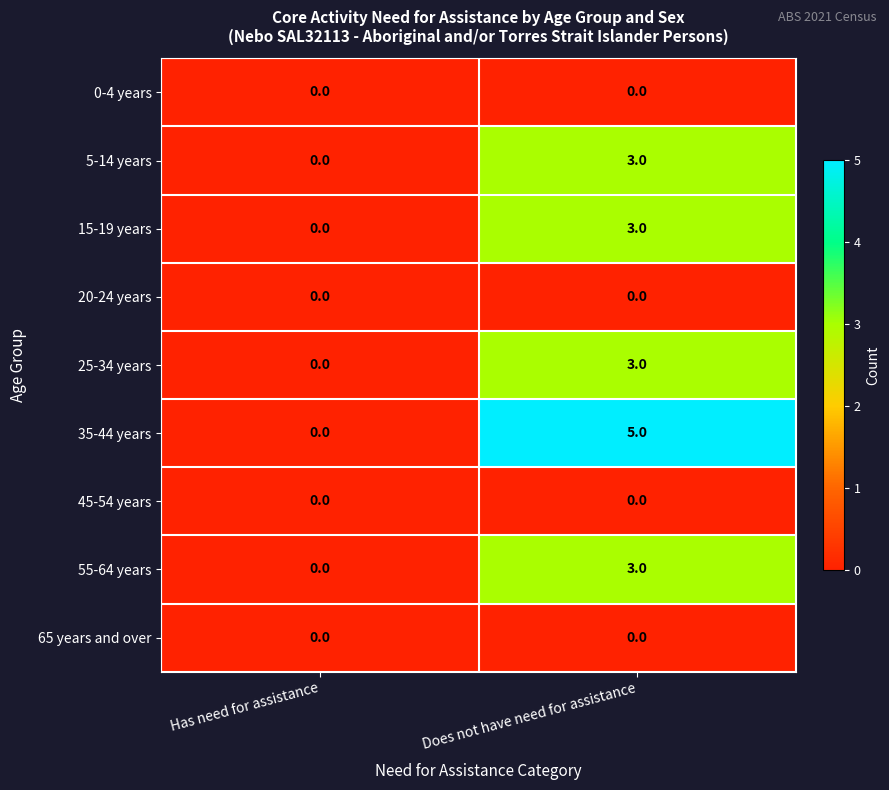

Which label corresponds to the largest value in the chart?

Does not have need for assistance